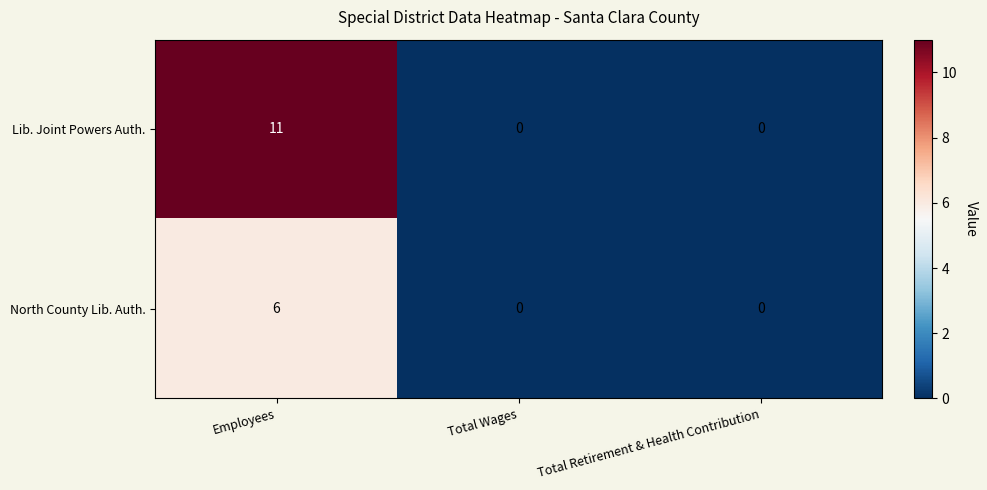

What is the sum of the Lib. Joint Powers Auth. values at Employees and Total Retirement & Health Contribution?

11